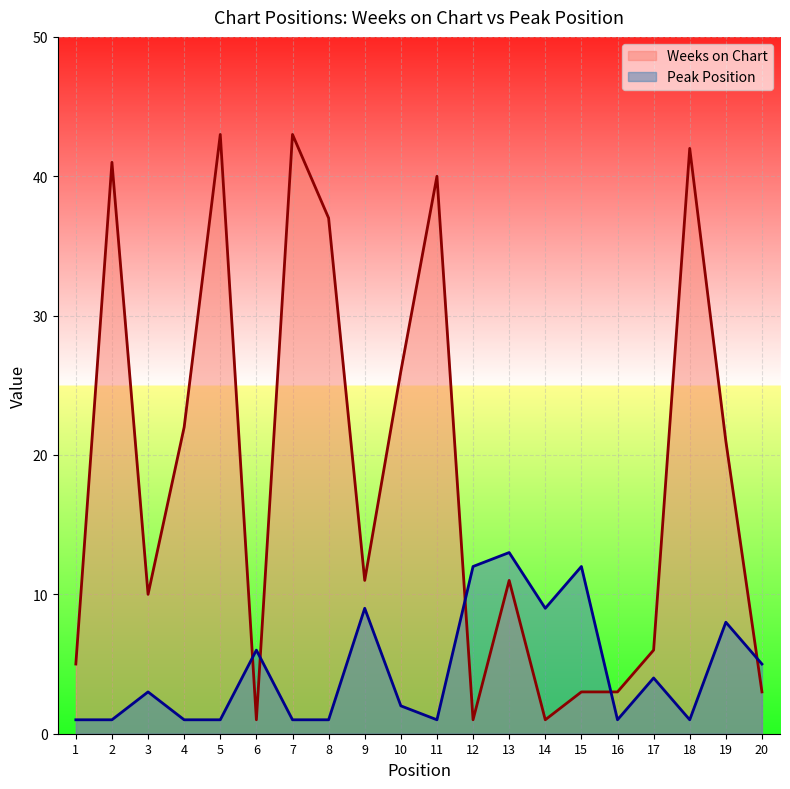

The value of Peak Position (line) at 17 is 4. True or false?

True